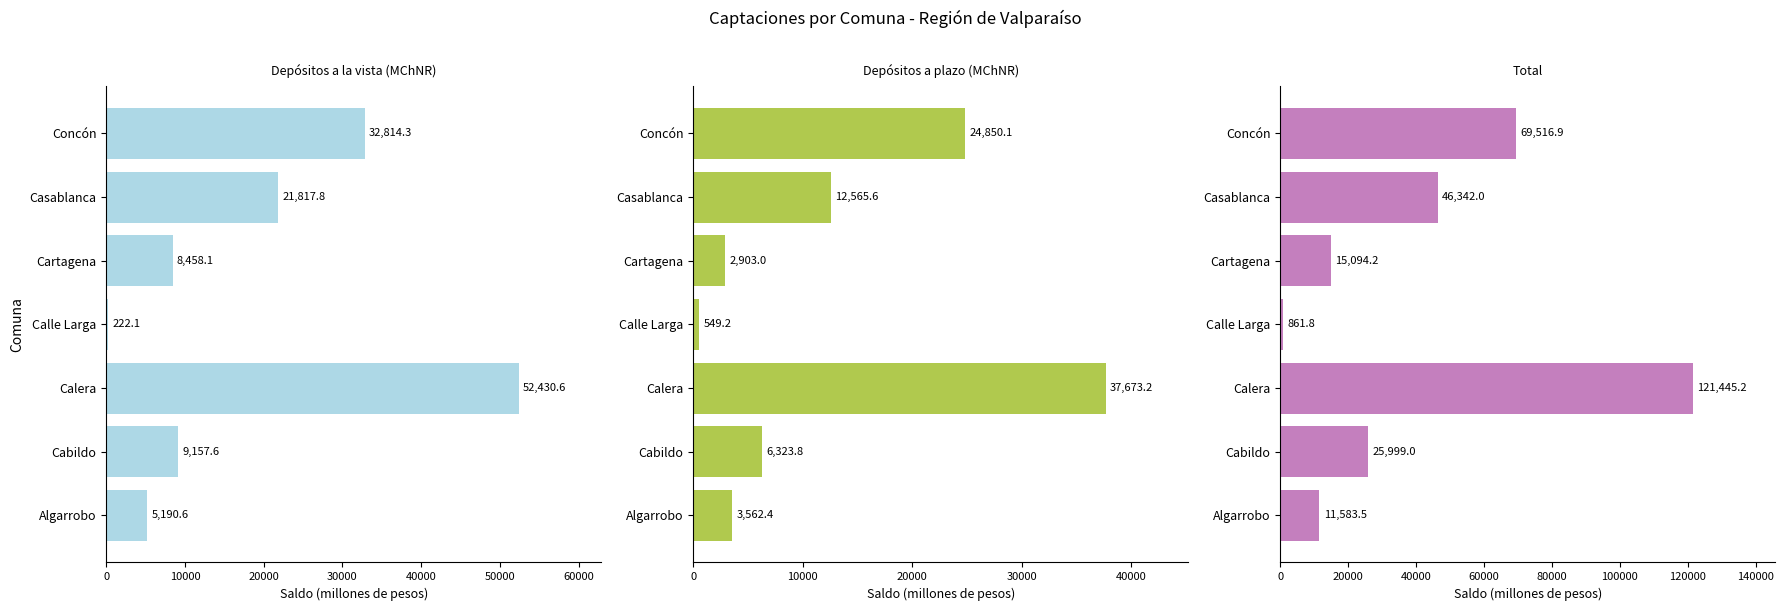

True or false: Depósitos a la vista (MChNR) has a value of 7239.4 at Casablanca.

False